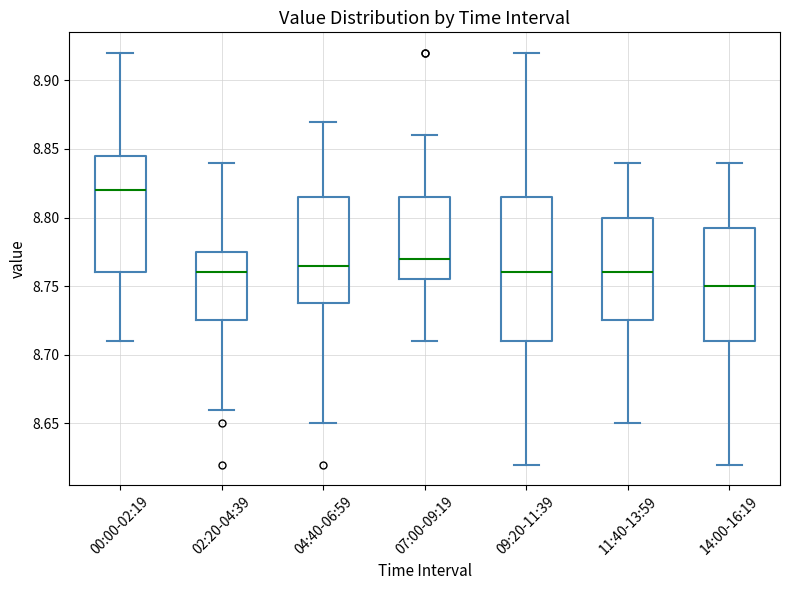

Reading left to right, transcribe this box plot: for each box, give where its median line is, the range the box spans, and where its two whiskers end, as read against the y-axis. The values are not printed on the chart, so give them approximately, as read against the axis.

00:00-02:19: median 8.820, box 8.760 to 8.845, whiskers 8.710 to 8.920
02:20-04:39: median 8.760, box 8.725 to 8.775, whiskers 8.660 to 8.840
04:40-06:59: median 8.765, box 8.740 to 8.815, whiskers 8.650 to 8.870
07:00-09:19: median 8.770, box 8.755 to 8.815, whiskers 8.710 to 8.860
09:20-11:39: median 8.760, box 8.710 to 8.815, whiskers 8.620 to 8.920
11:40-13:59: median 8.760, box 8.725 to 8.800, whiskers 8.650 to 8.840
14:00-16:19: median 8.750, box 8.710 to 8.795, whiskers 8.620 to 8.840